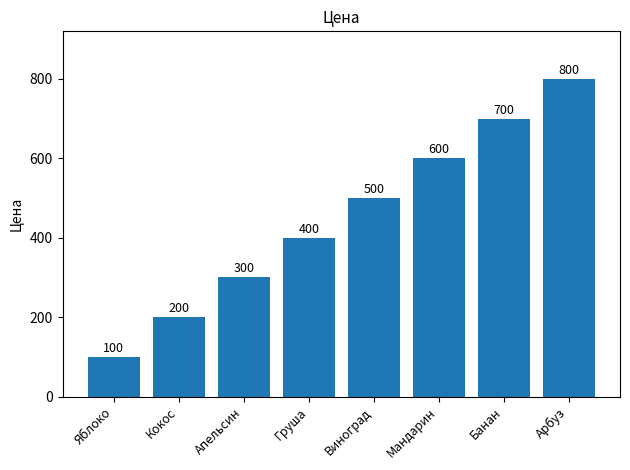

What is the smallest value displayed?

100